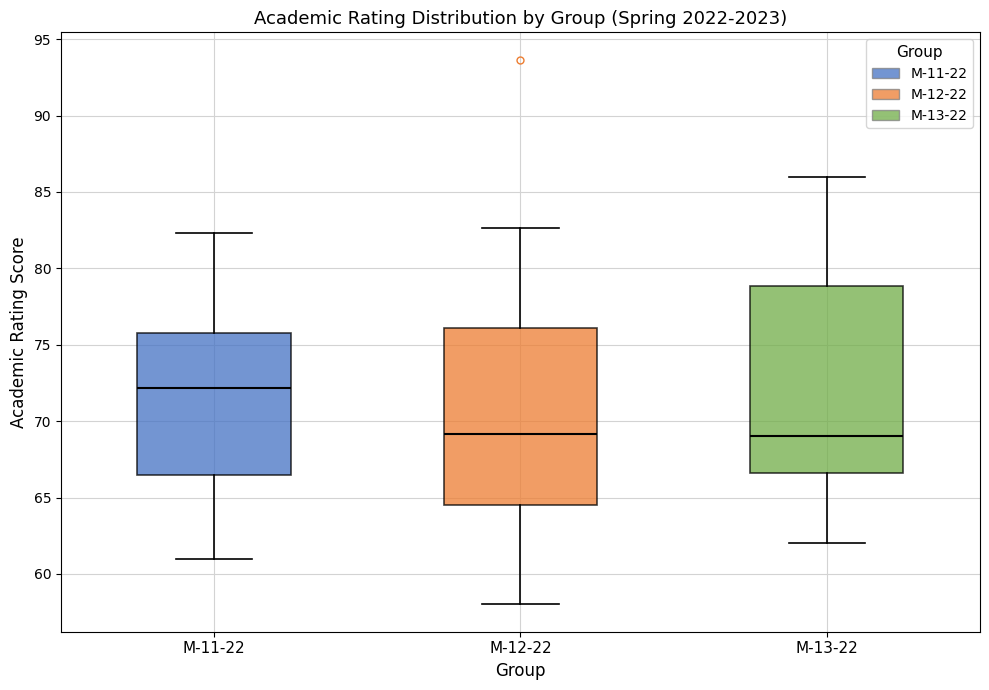

Where is the lower edge of the box for М-11-22 on the y-axis? The values are not printed on the chart, so give them approximately, as read against the axis.

66.5